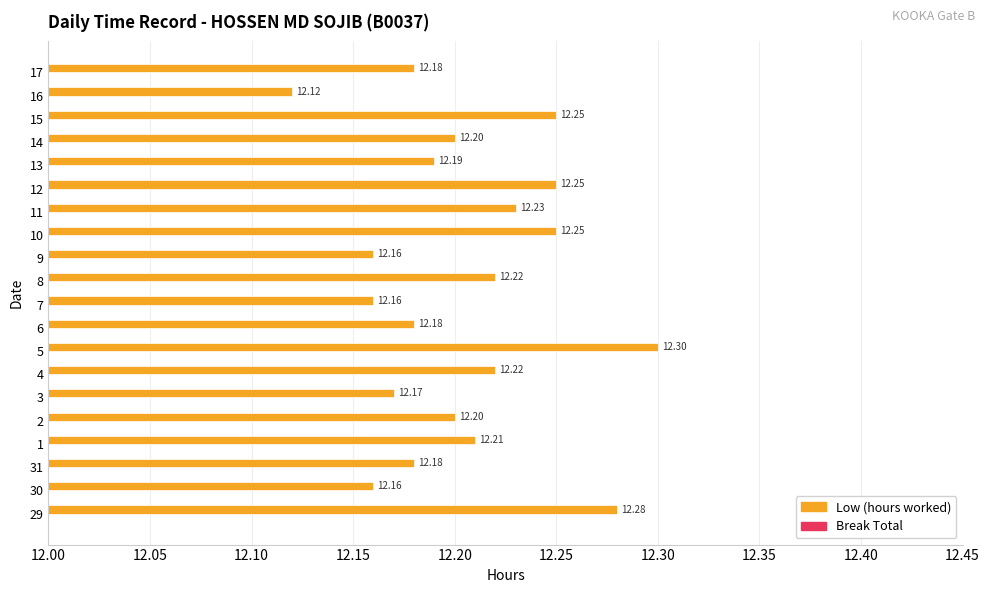

Which has a higher value, 30 or 31?

31